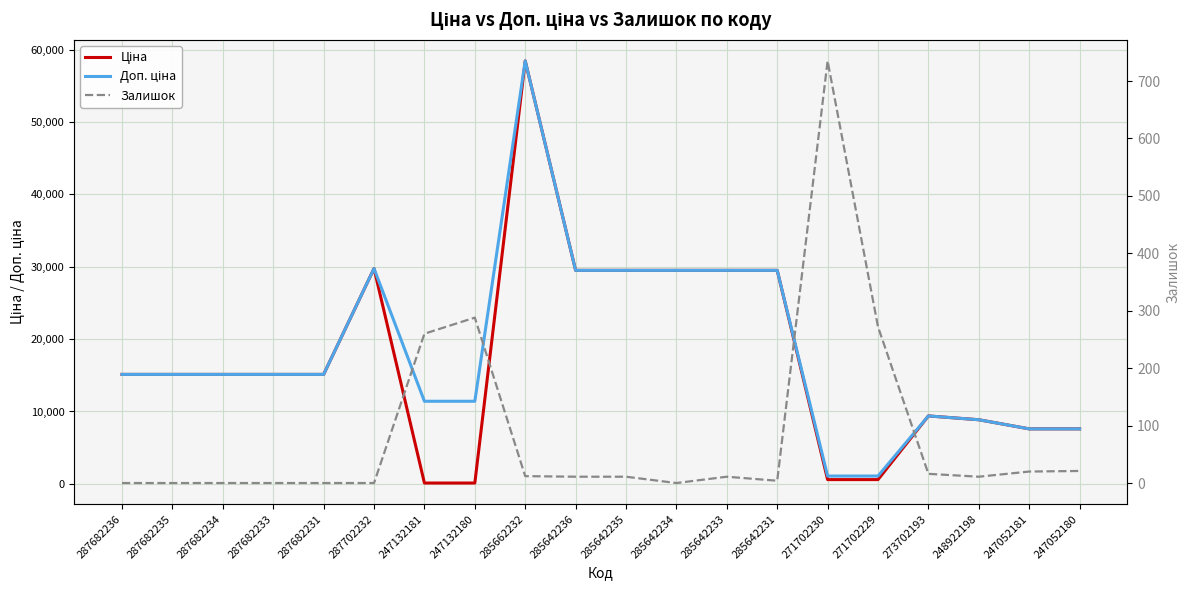

At 248922198, list the series in order from largest to smallest.

Ціна, Доп. ціна, Залишок